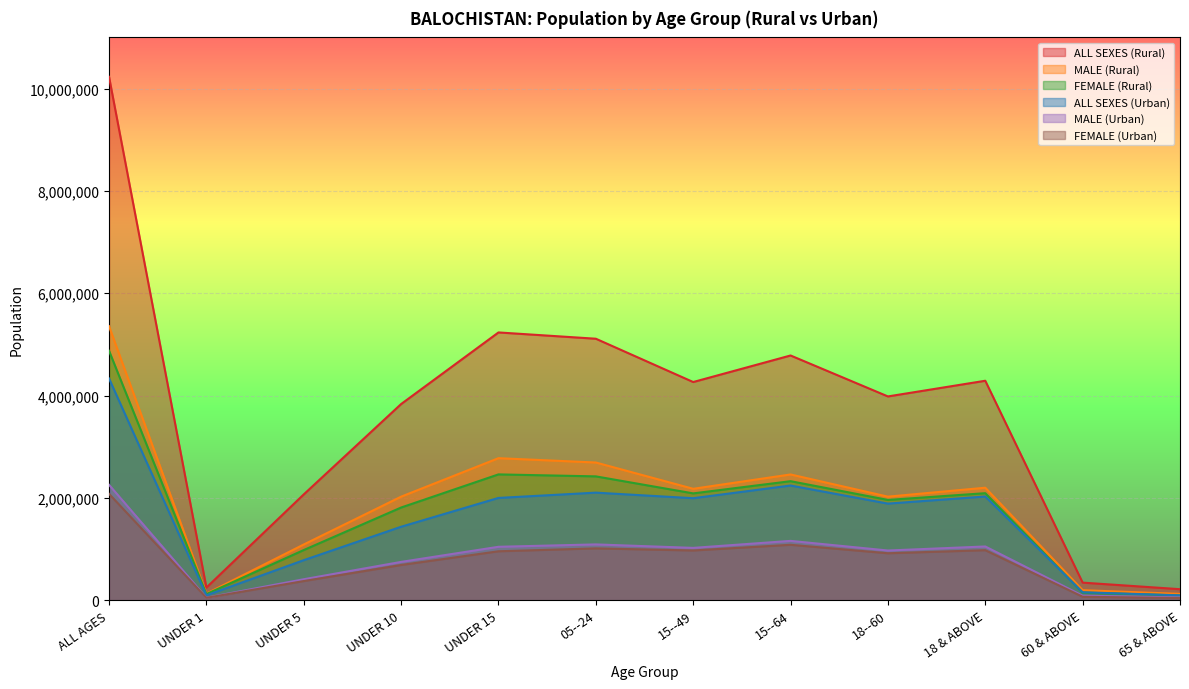

What is the difference between the maximum and minimum values in the FEMALE (Rural) series?

4783231